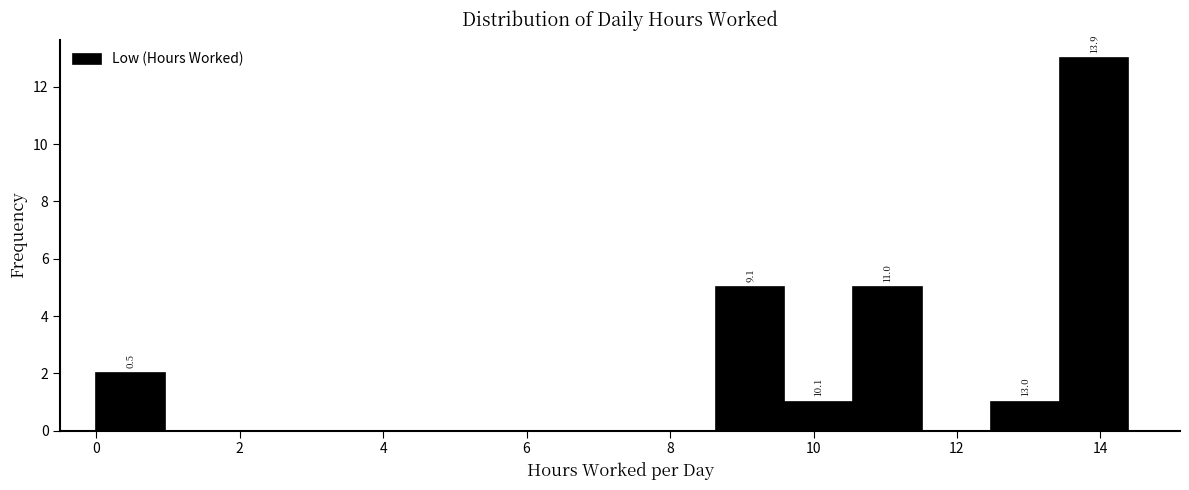

Which range on the x-axis has the tallest bar?

13.4 to 14.4